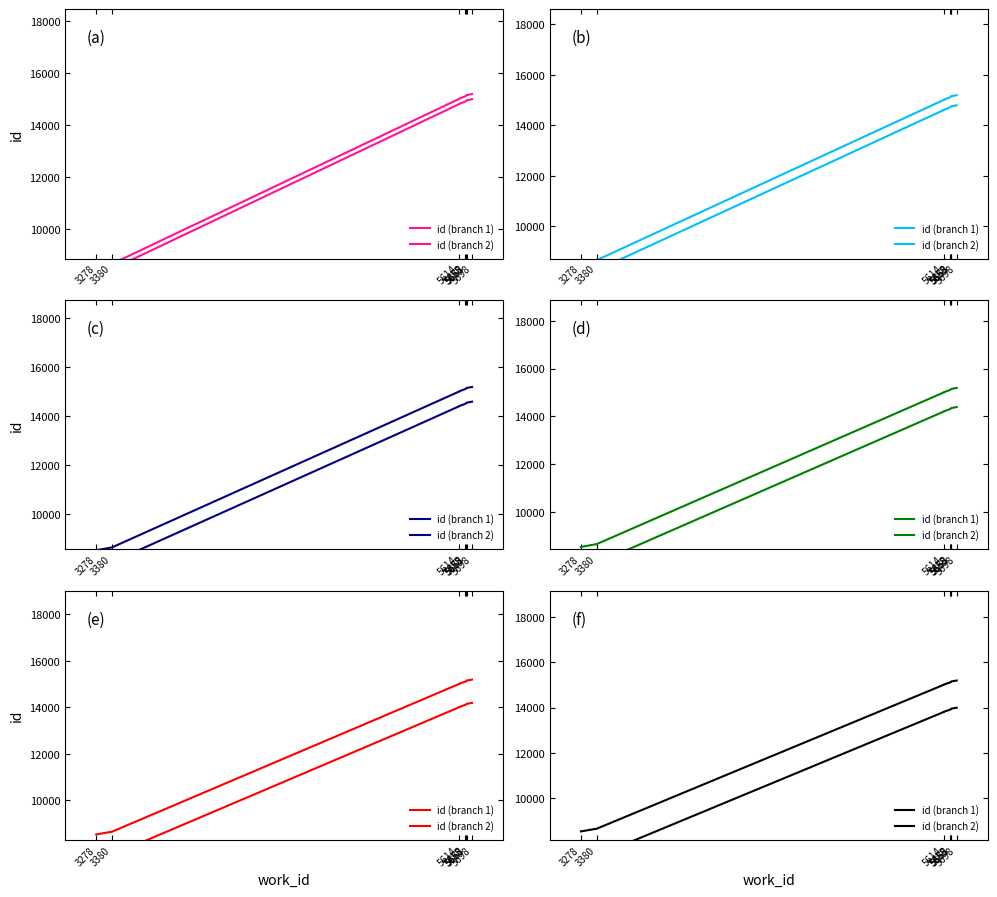

What is the minimum value shown in the chart?

7339